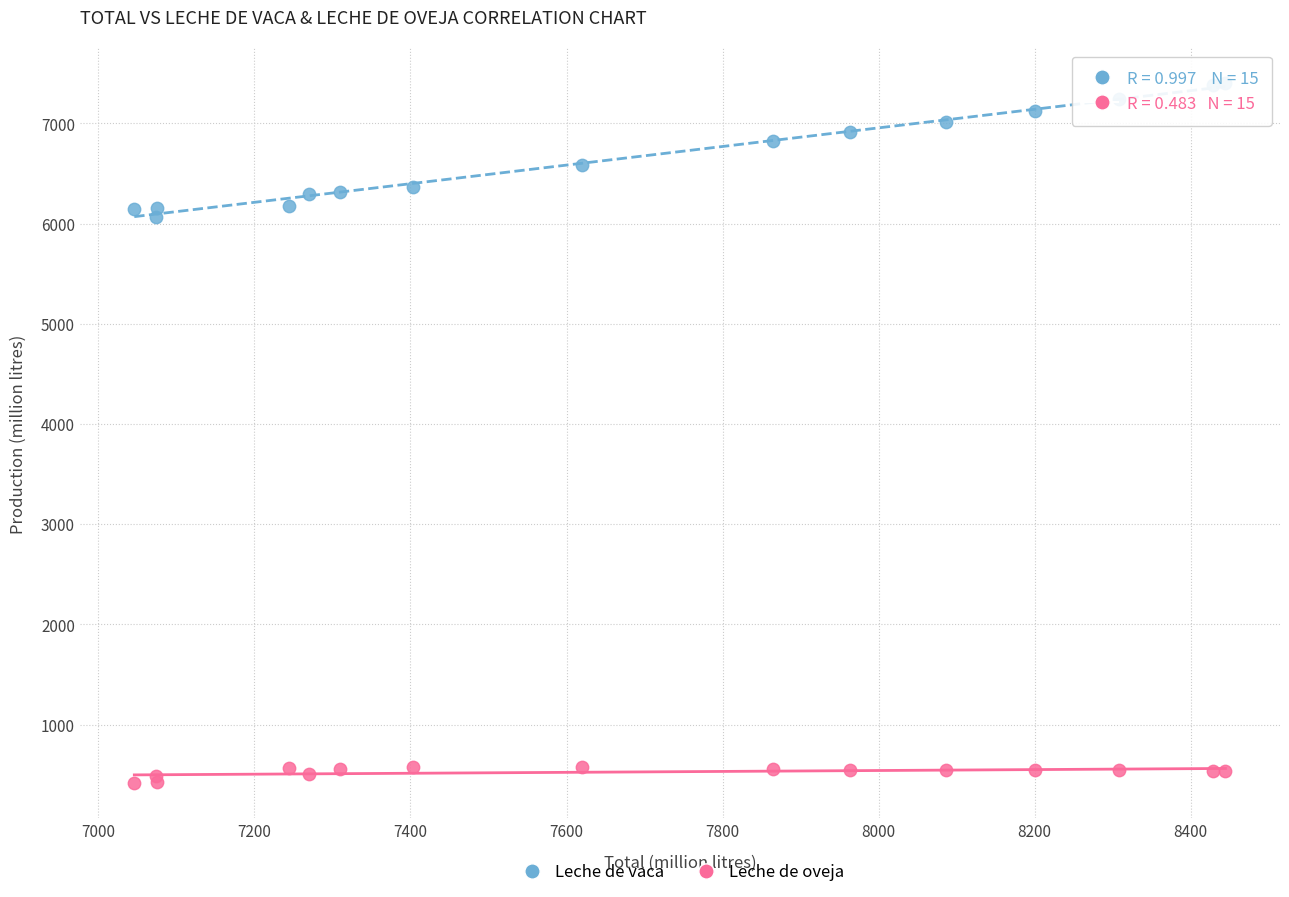

Which series reaches the minimum Y coordinate?

Leche de oveja